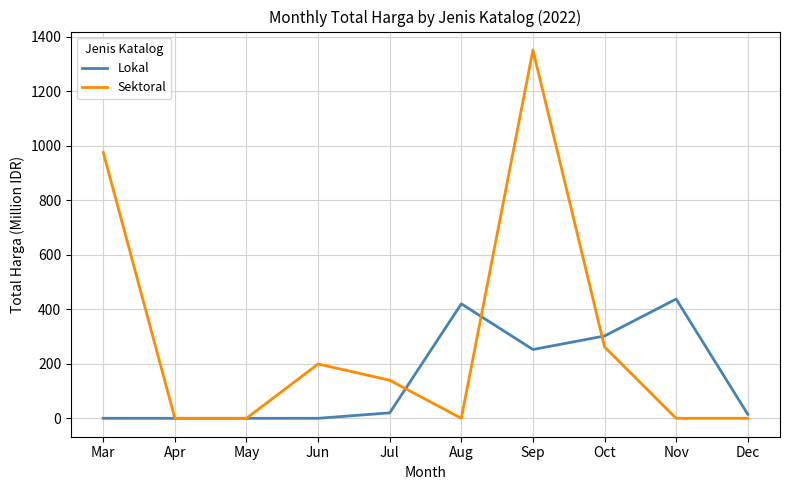

What is the sum of all Lokal values?

1447.0